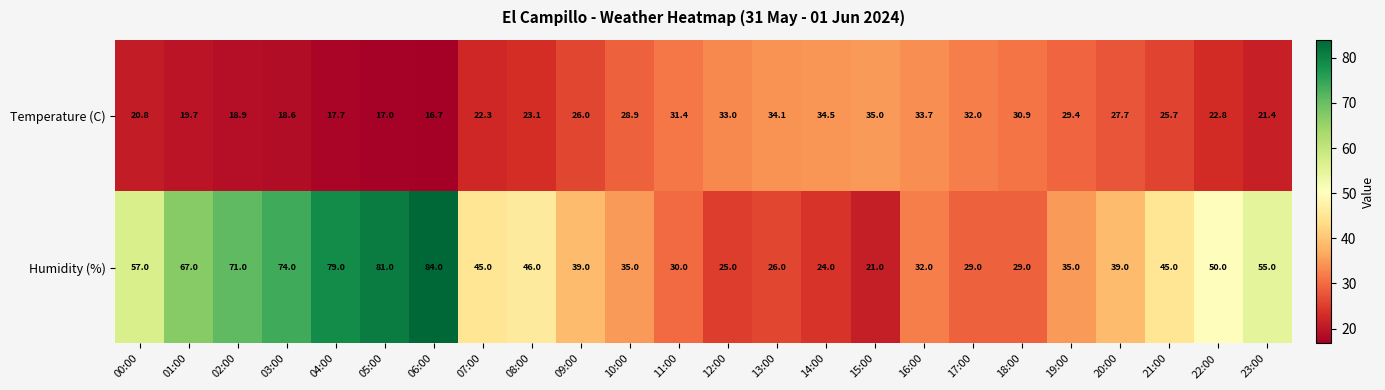

What is the smallest value displayed?

16.7